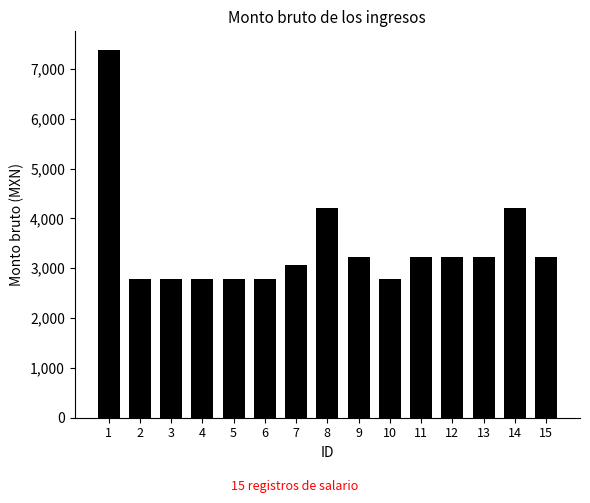

The value at 3 is 1903.7. True or false?

False